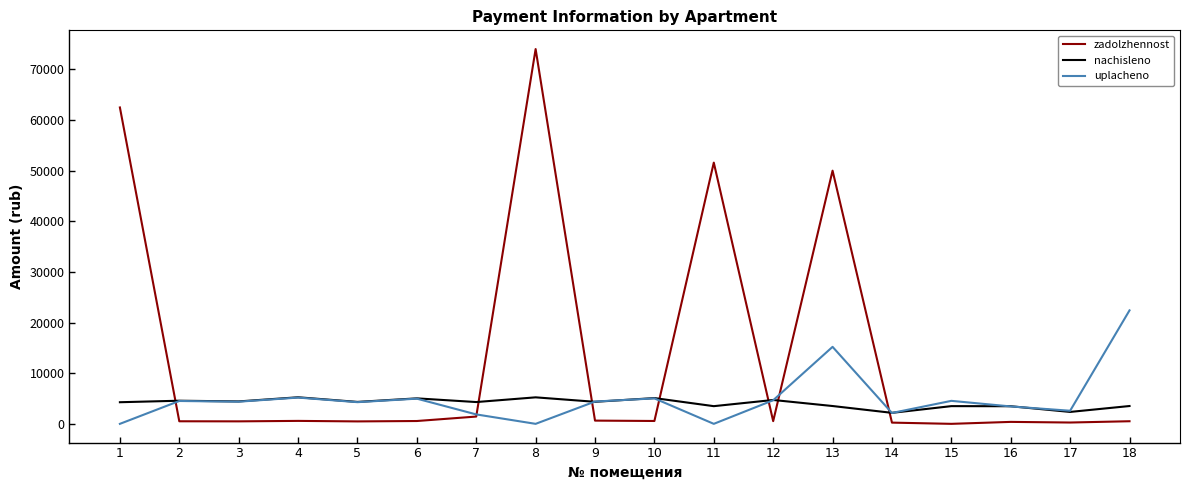

Which series has the largest total across all categories?

zadolzhennost